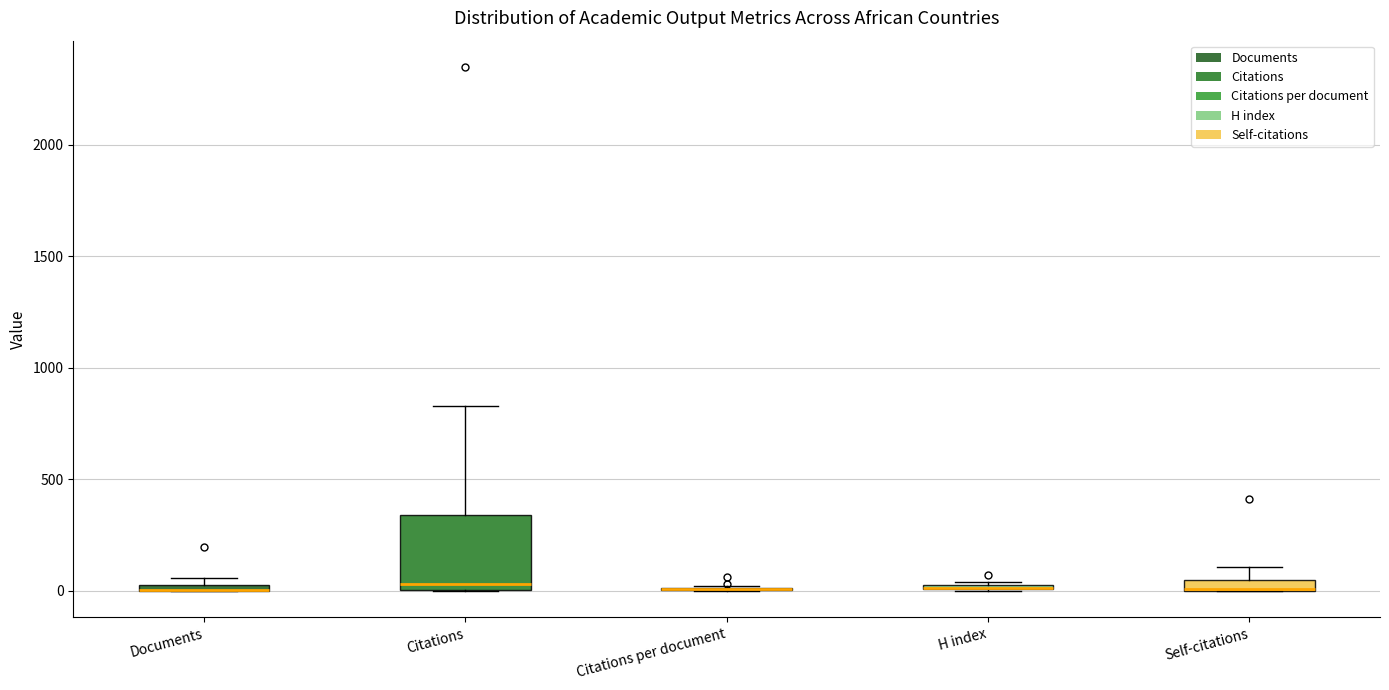

Where is the upper edge of the box for H index on the y-axis? The values are not printed on the chart, so give them approximately, as read against the axis.

50